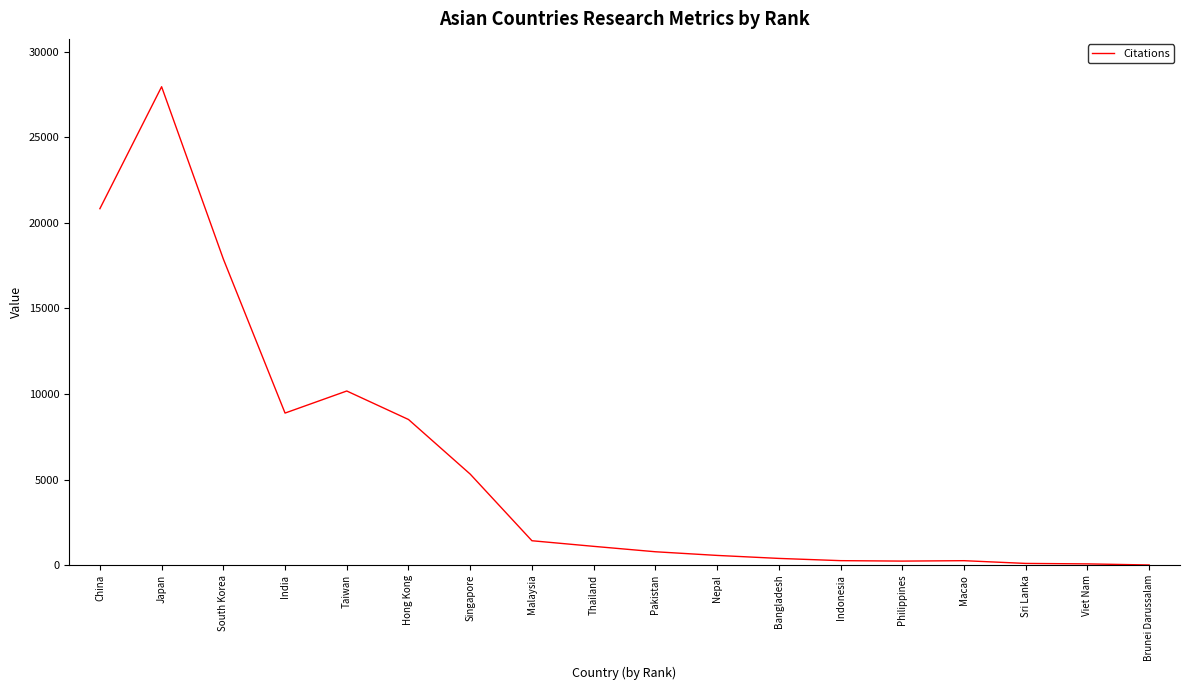

What is the difference between the values at Japan and Indonesia?

27703